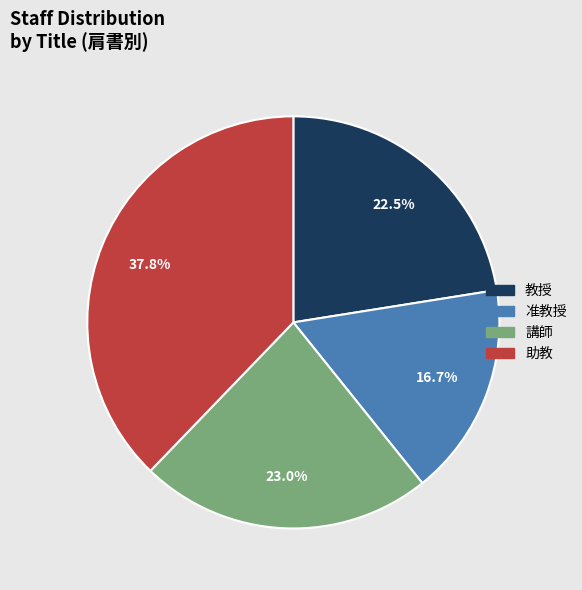

How many segments does this pie chart have?

4